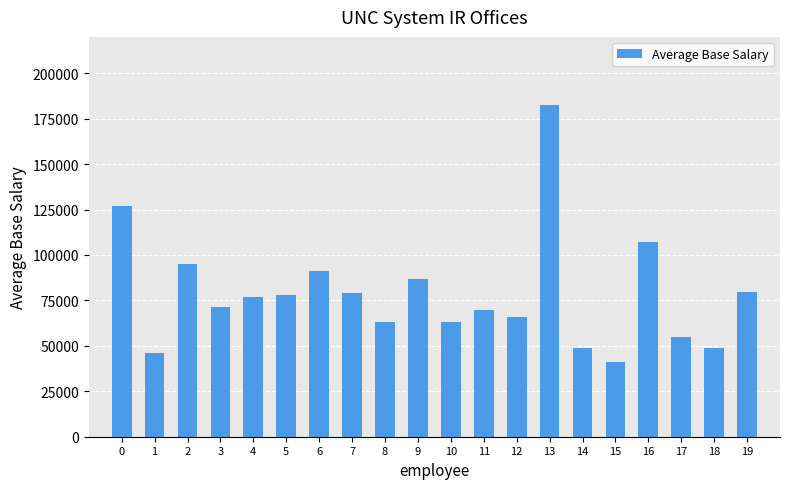

What is the difference between the values at 16 and 6?

16000